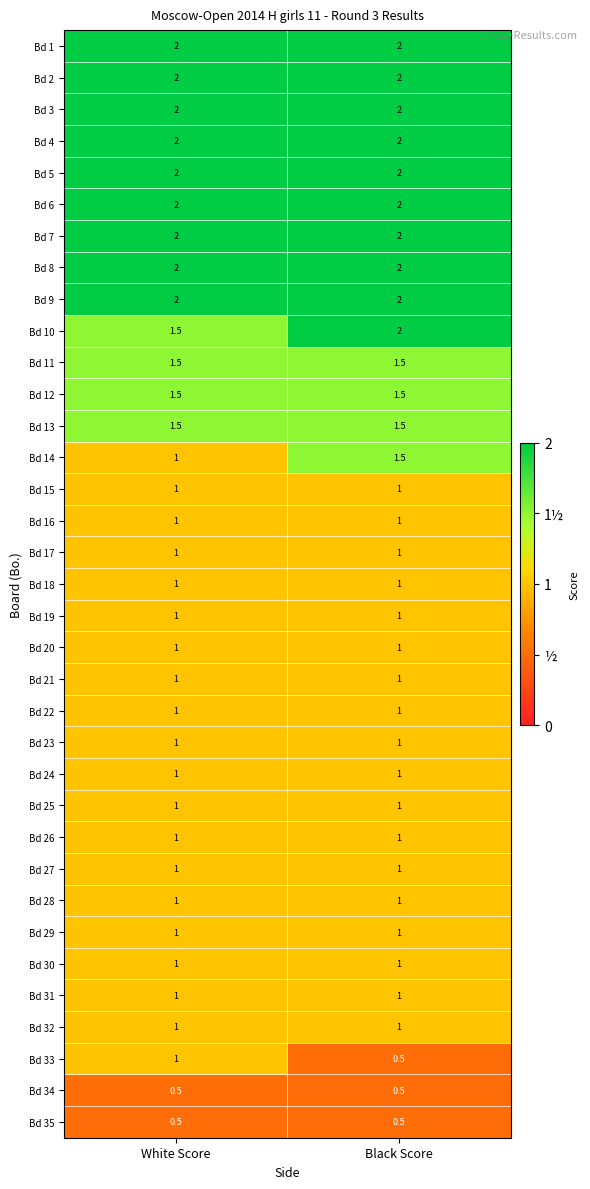

What is the lowest value of the Bd 3 series?

2.0